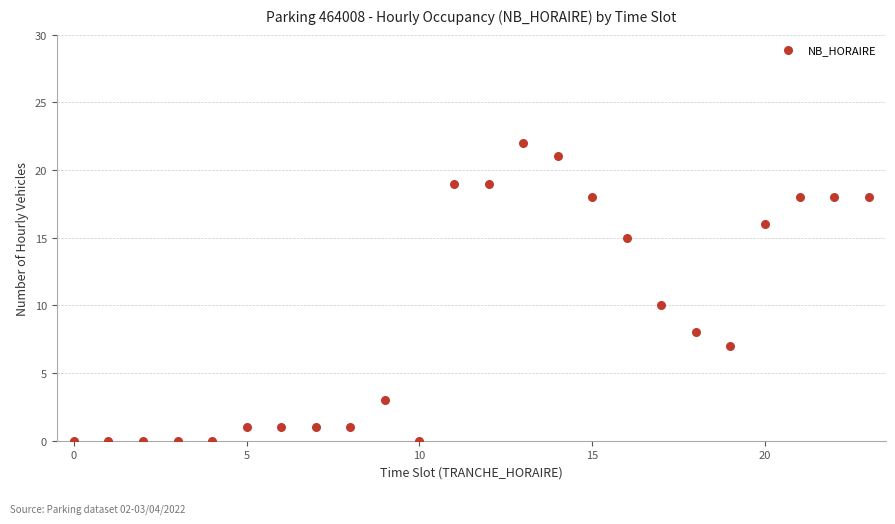

What is the range of Y values (max minus min)?

22